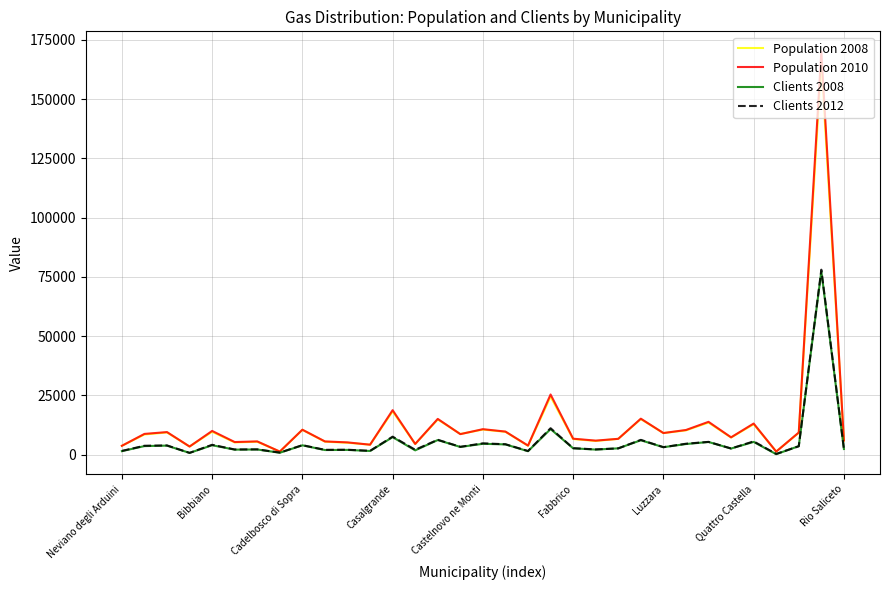

Which series has the widest spread of values?

Population 2010